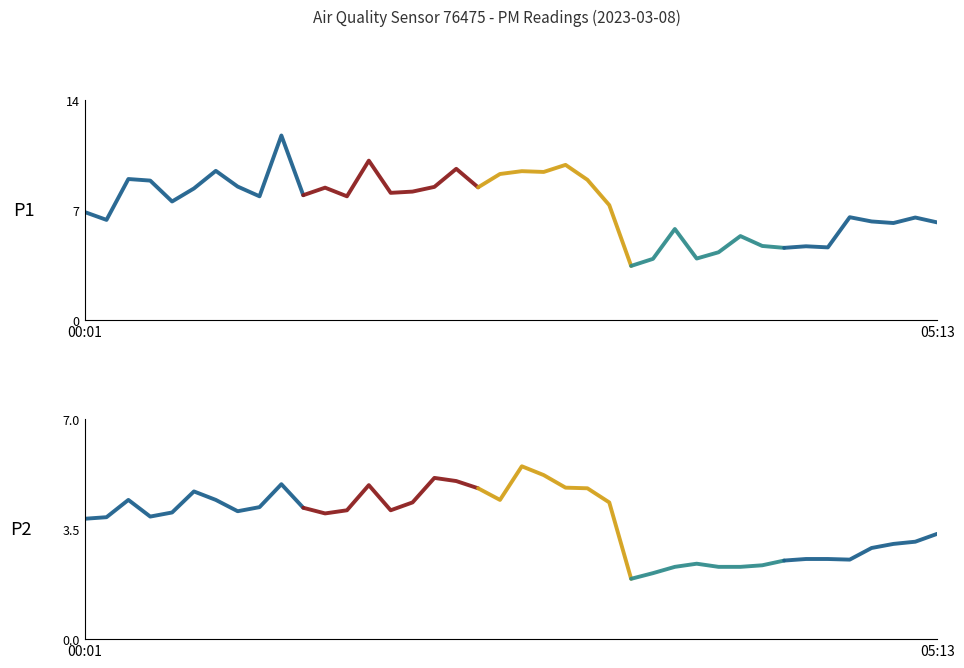

Is this an area chart (filled region under the line)?

No